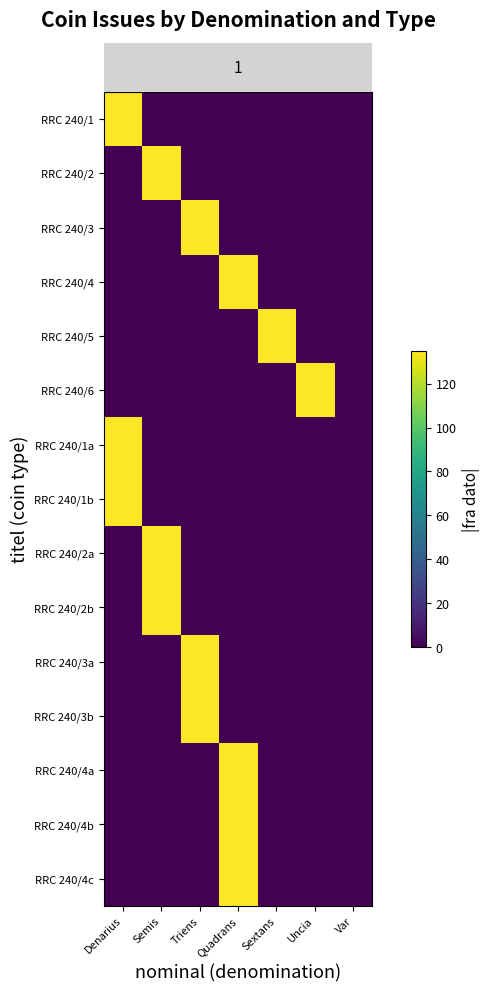

What is the total value across all series at Quadrans?

540